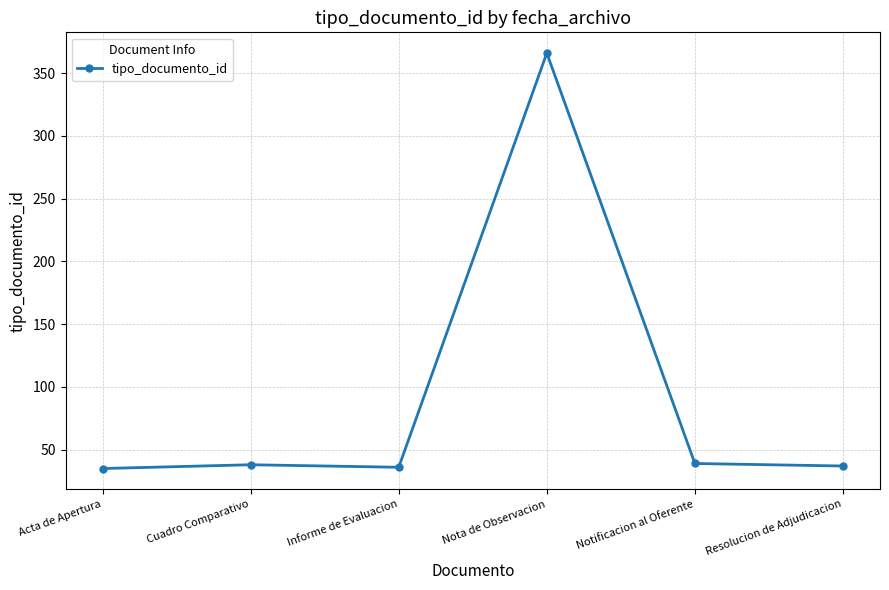

True or false: the data has more than 0 interior local peaks.

True